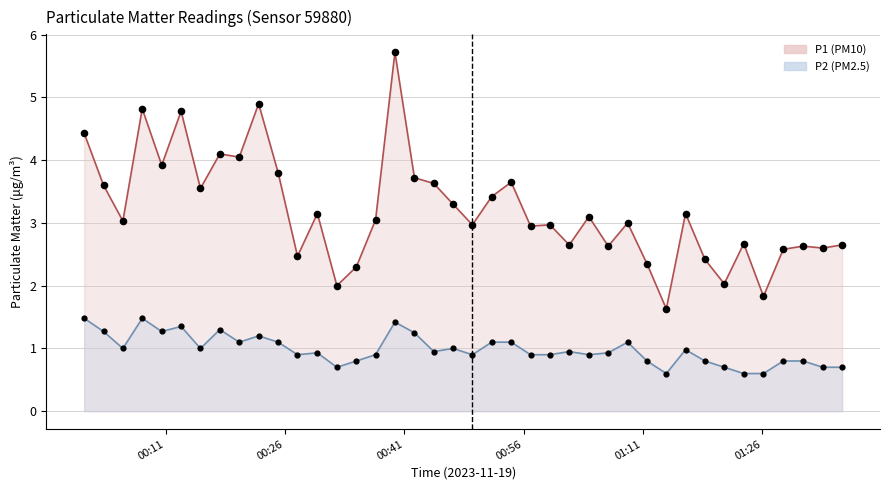

Which series reaches the minimum Y coordinate?

P2 line